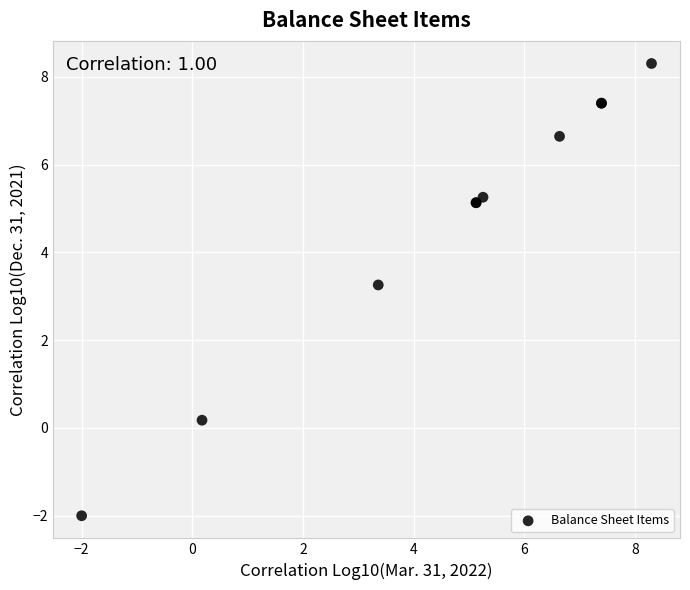

What Y value in the scatter plot is closest to 3?

3.3